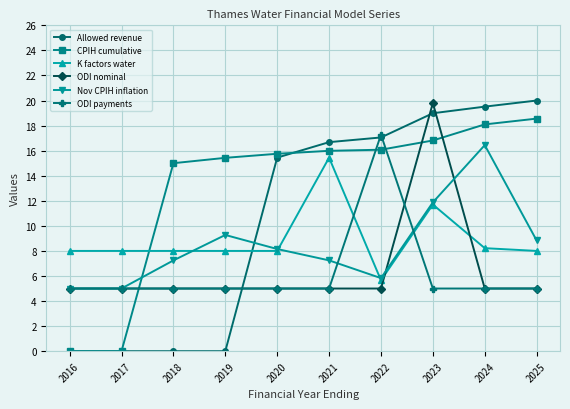

How many lines are shown in the chart?

6